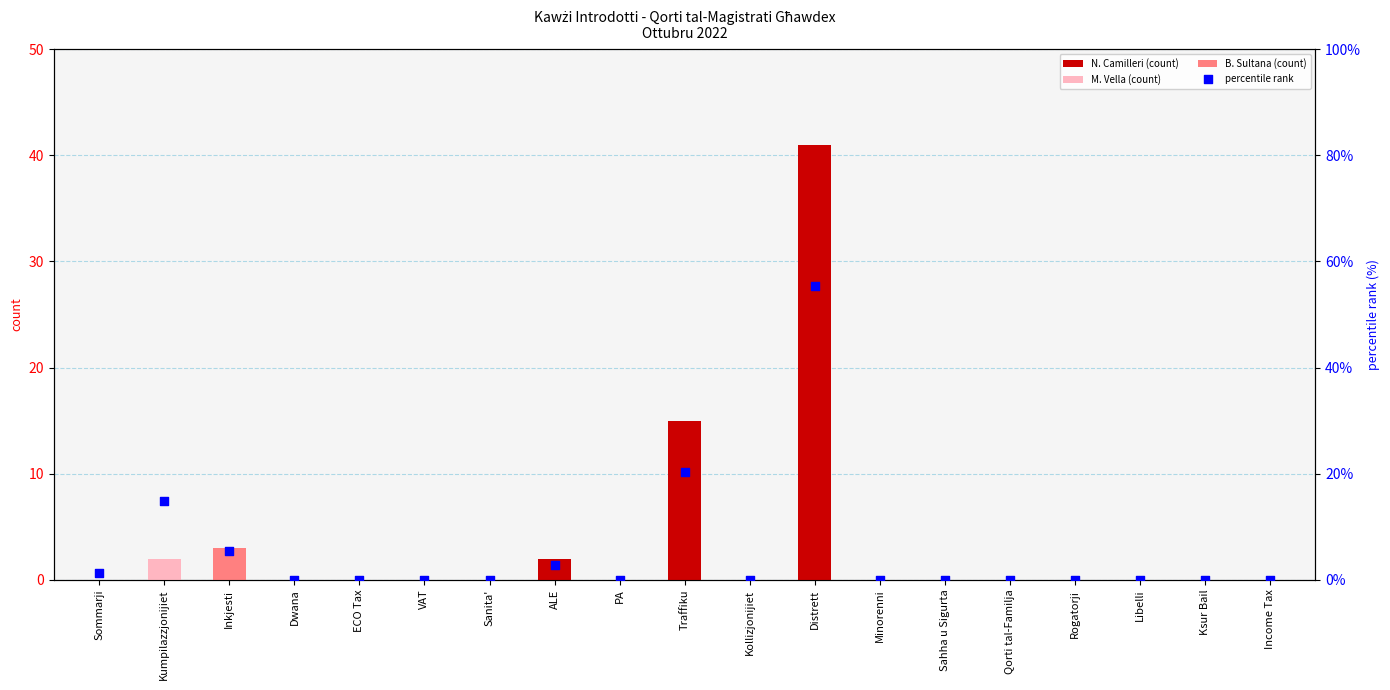

Which series reaches the minimum Y coordinate?

N. Camilleri (count)